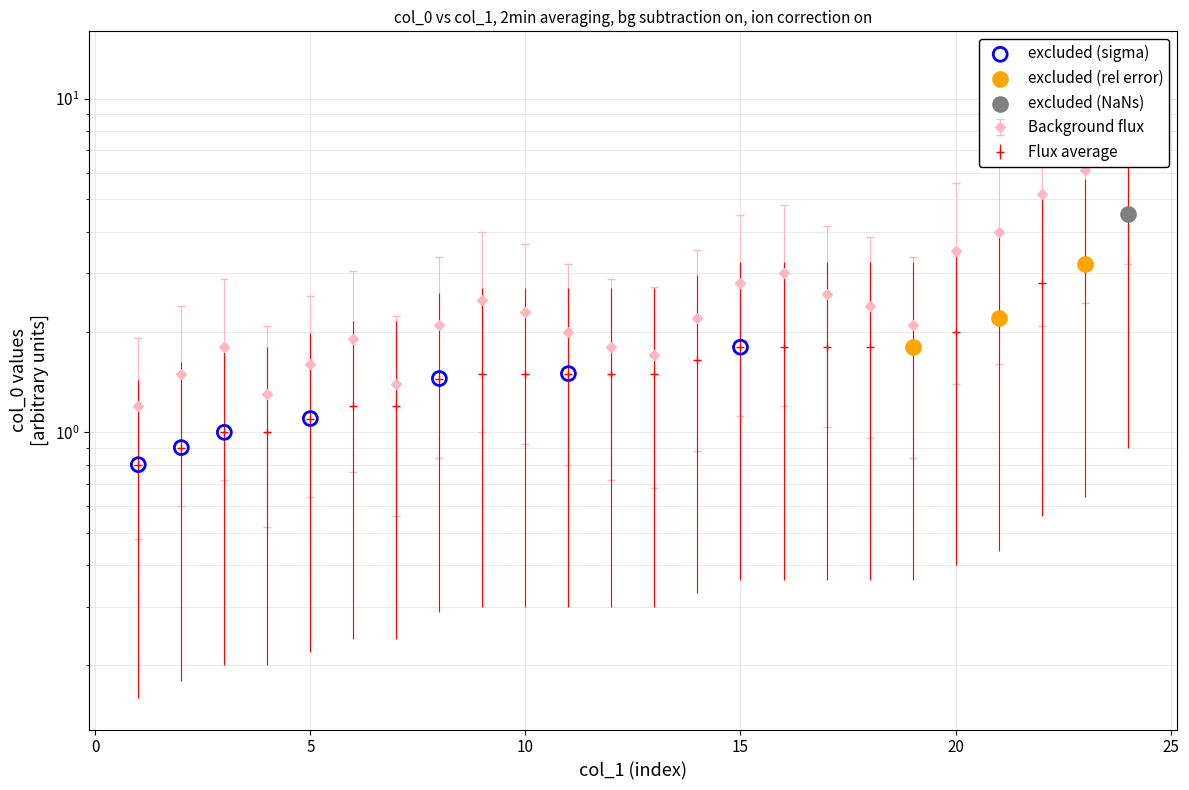

What is the change in value from 7 to 17?

+0.6